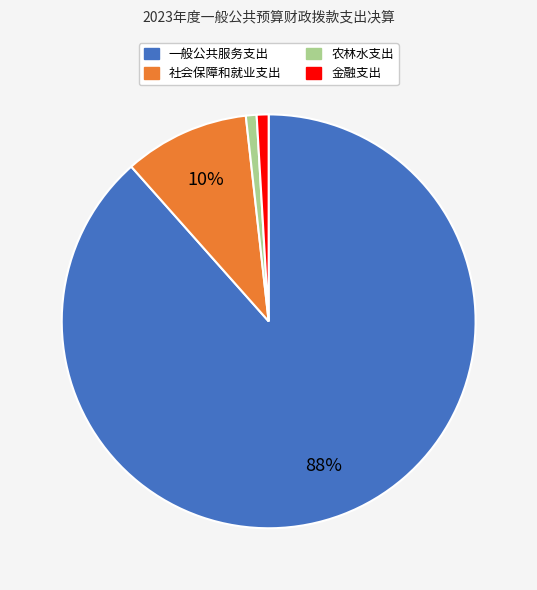

Which category has the biggest portion of the pie?

一般公共服务支出